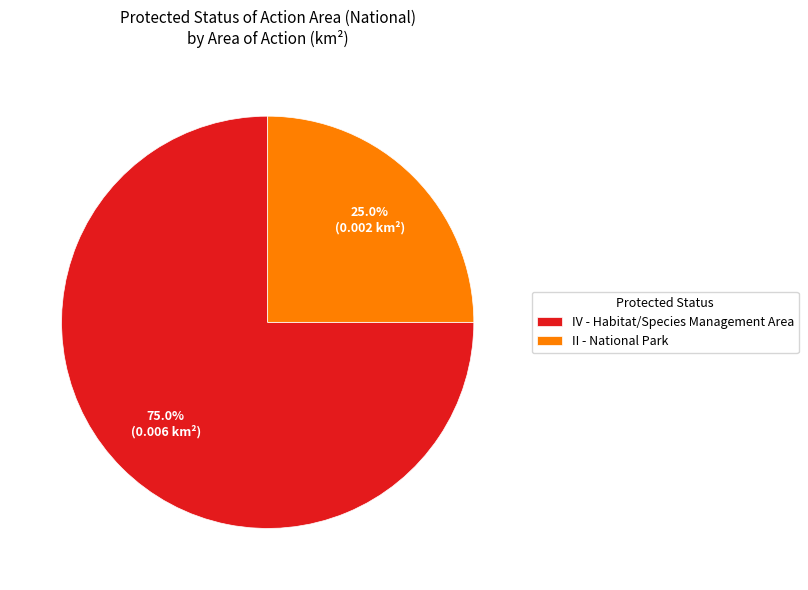

Is it true that IV - Habitat/Species Management Area is 75% of the pie?

True